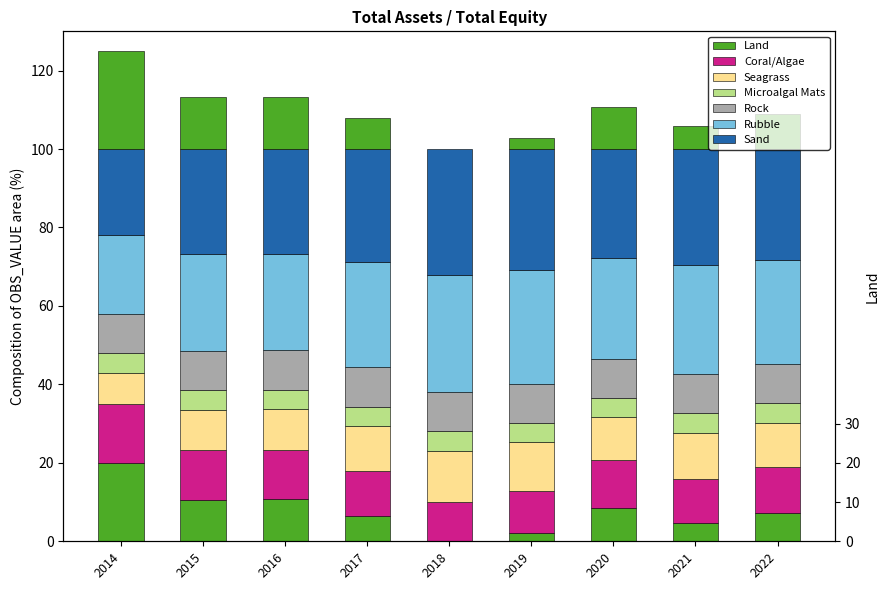

Reading left to right, extract all data points from this chart.

22.0	26.7	26.7	28.8	32.0	30.9	27.7	29.7	28.4